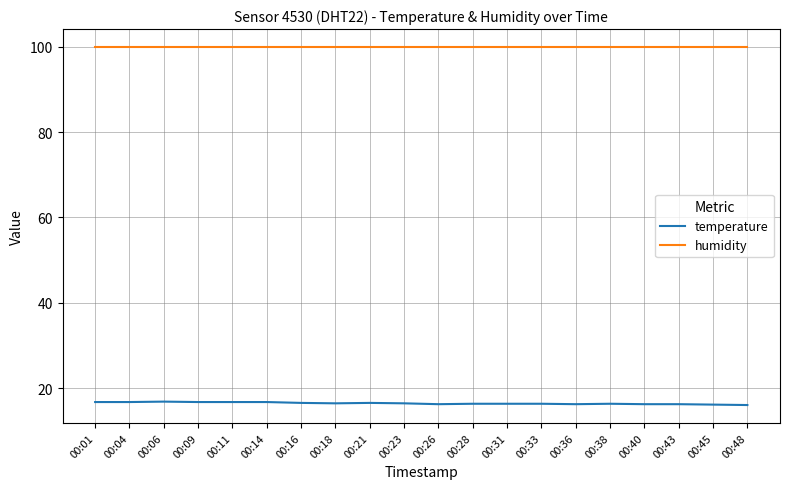

Count the number of data series in this chart.

2